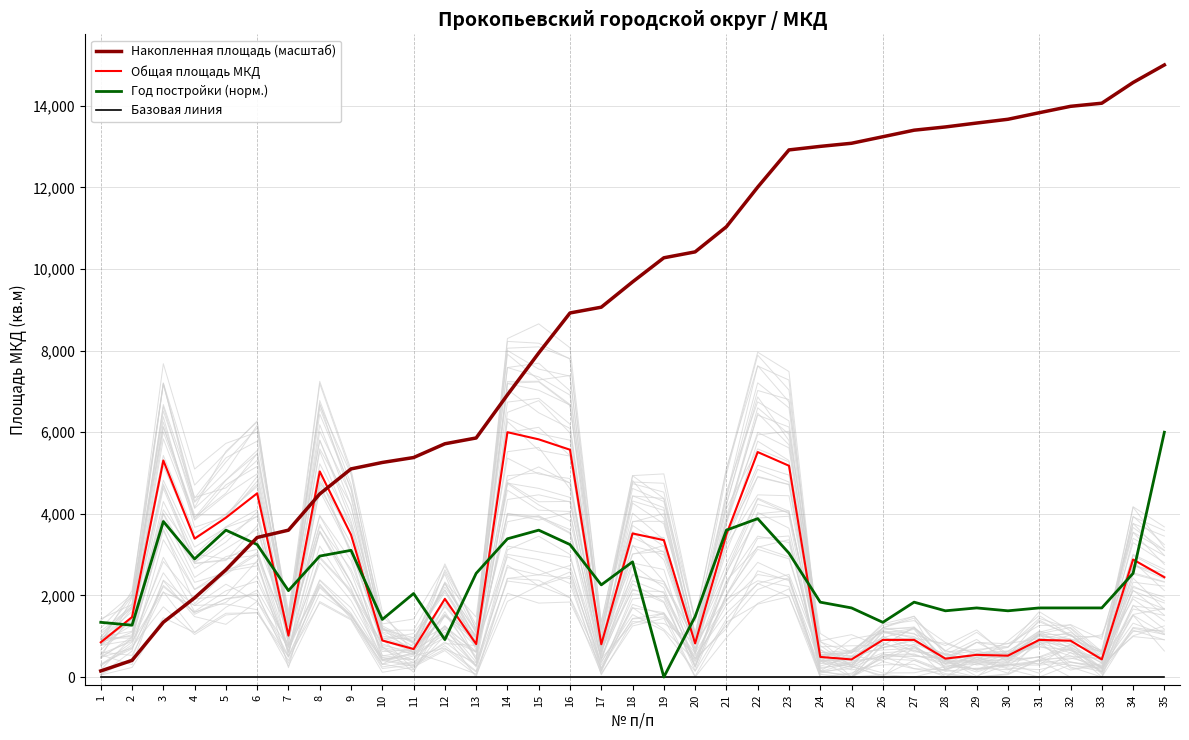

At which label is Общая площадь МКД closest to 3215?

19